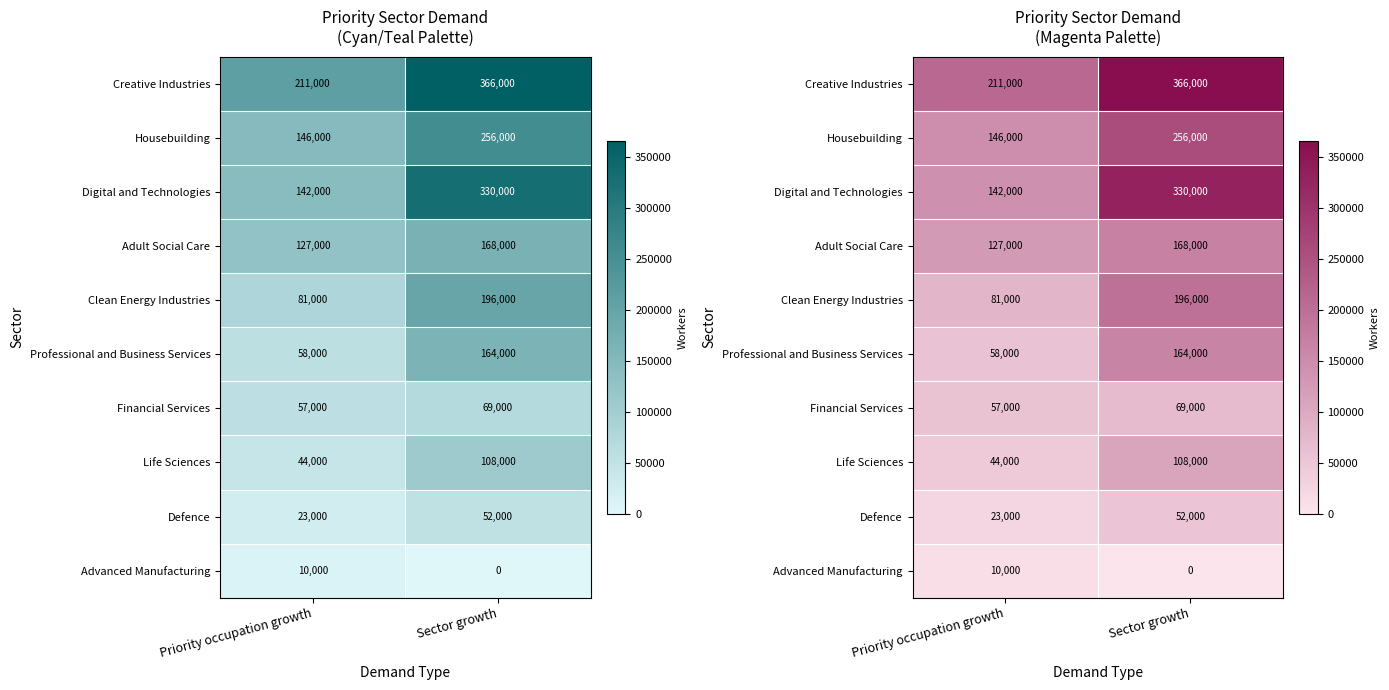

Rank the categories by Defence value from lowest to highest.

Priority occupation growth, Sector growth